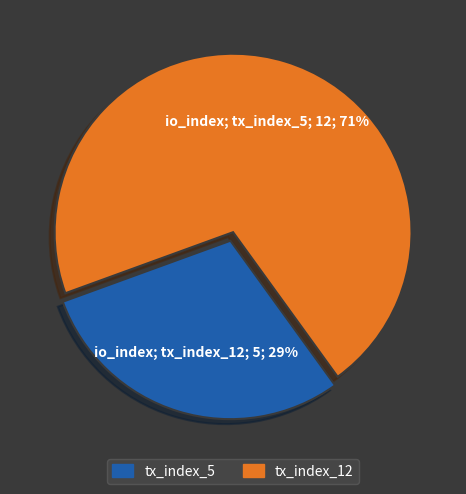

To the nearest percent, what portion does tx_index_5 represent?

29%